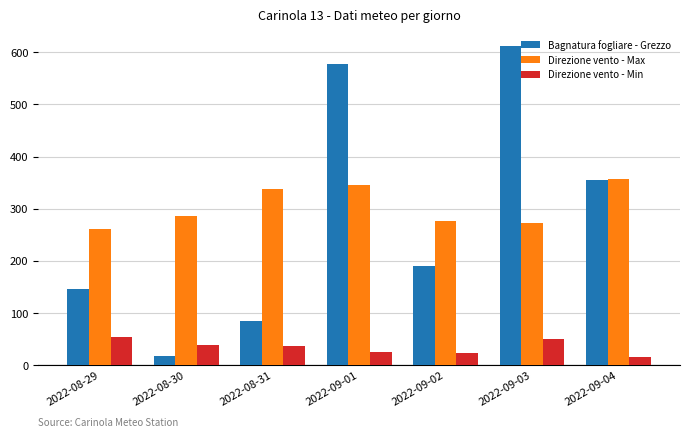

What is the spread (max minus min) of values at 2022-08-31?

302.0